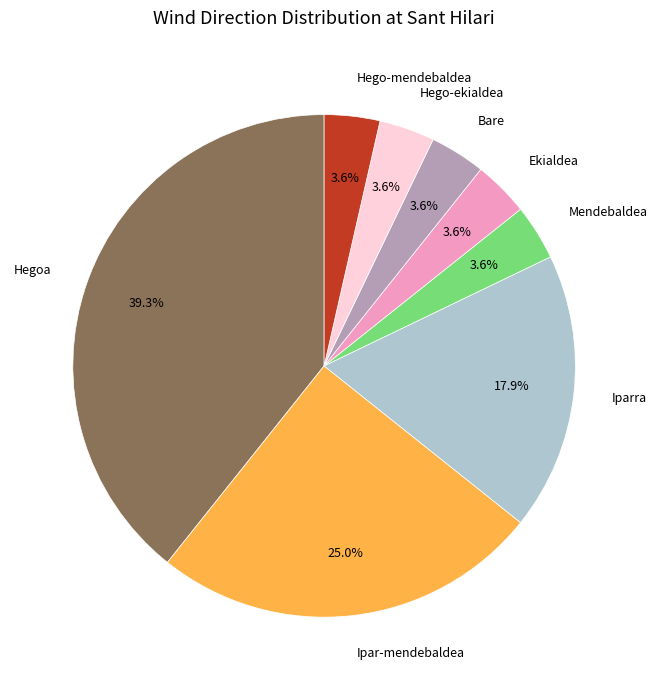

Which category has the biggest portion of the pie?

Hegoa